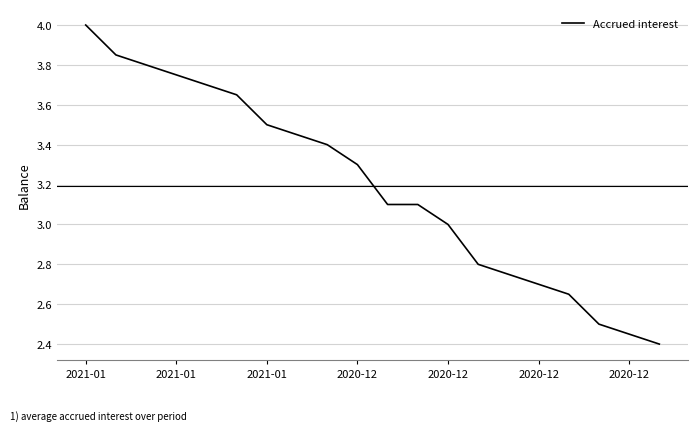

What is the sum of all values?

63.9